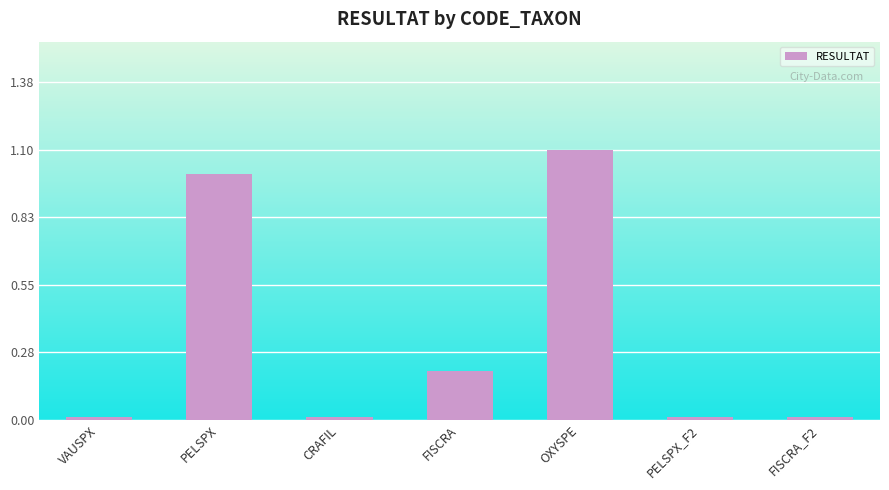

What is the value of the 5th bar from the left?

1.1